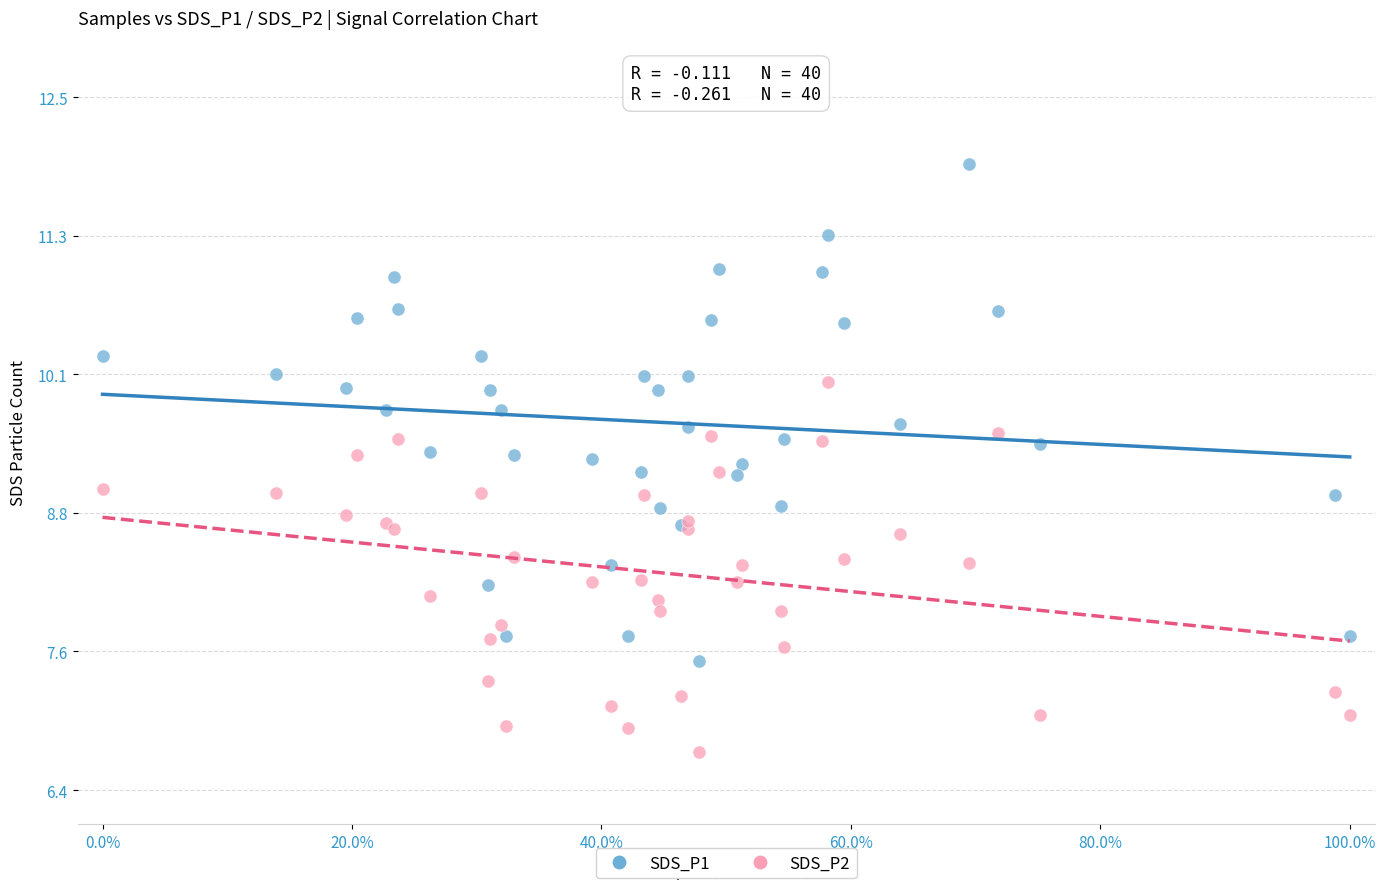

Which series reaches the minimum Y coordinate?

SDS_P2